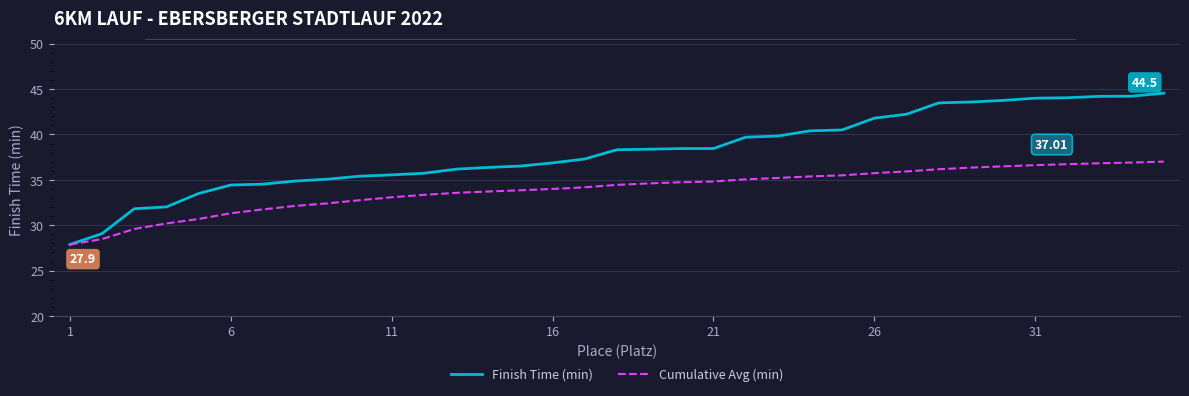

Which series has the largest total across all categories?

Finish Time (min)